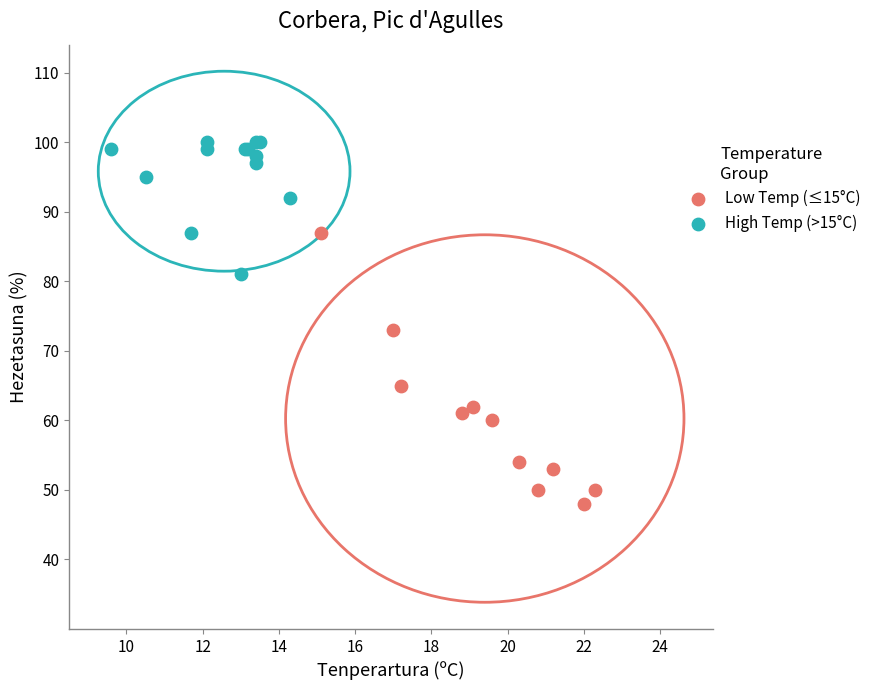

Which series has the widest spread of Y values?

High Temp (>15°C)